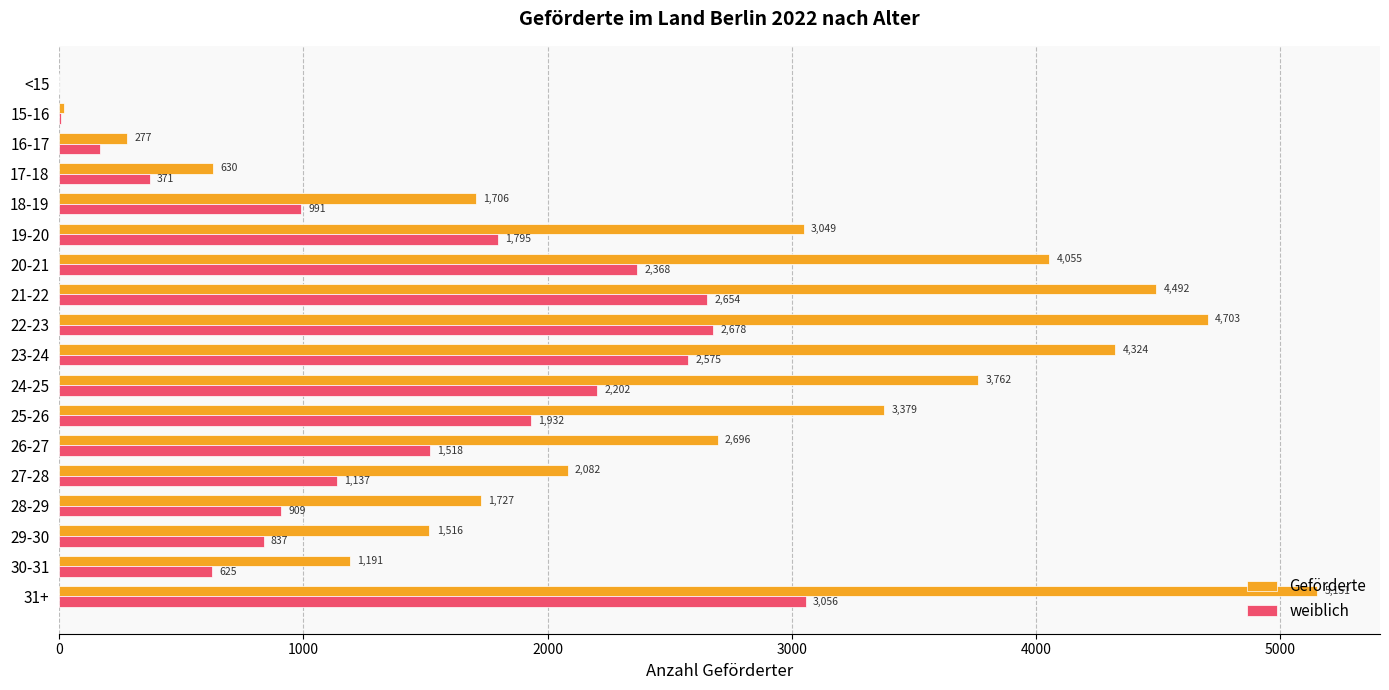

Is the value of weiblich at 28-29 greater than the value of Geförderte at 28-29?

No